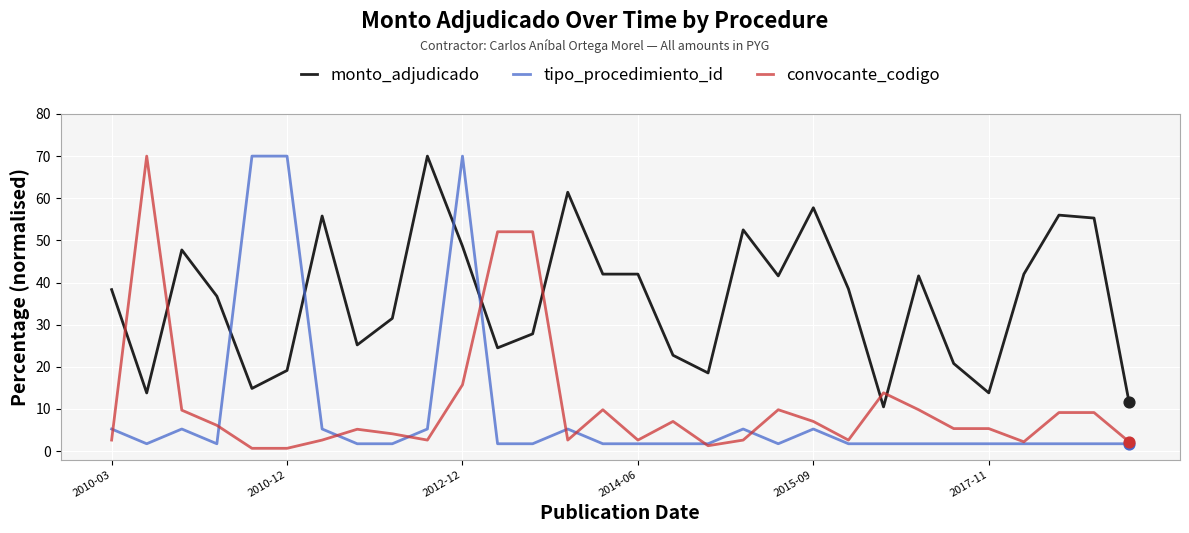

How many times do monto_adjudicado and convocante_codigo cross each other?

6